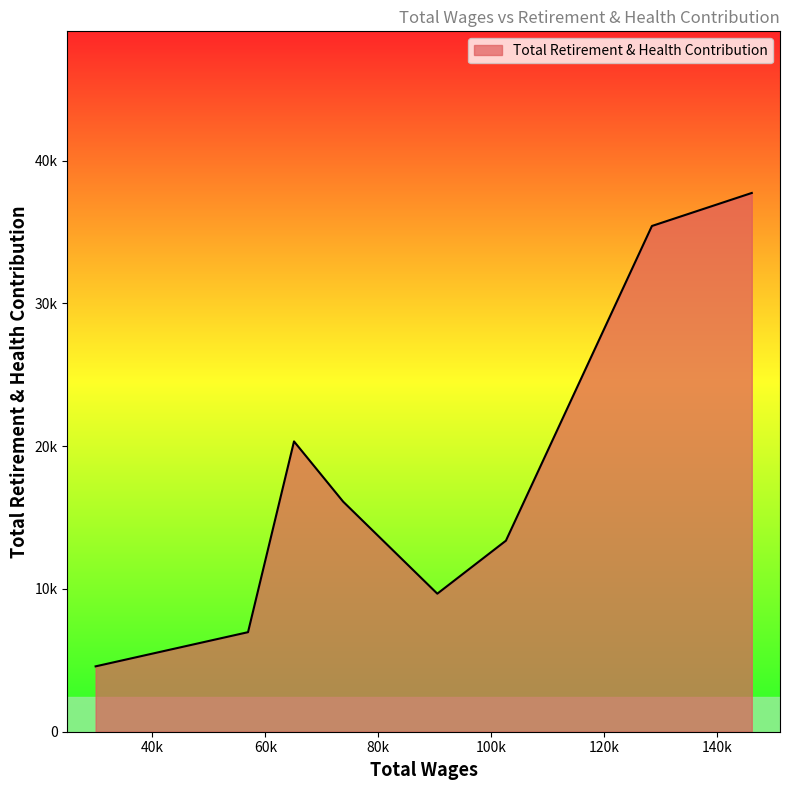

List the labels in order of value, smallest first.

29921.0, 56928.0, 90473.0, 102632.0, 73790.0, 65077.0, 128505.0, 146202.0